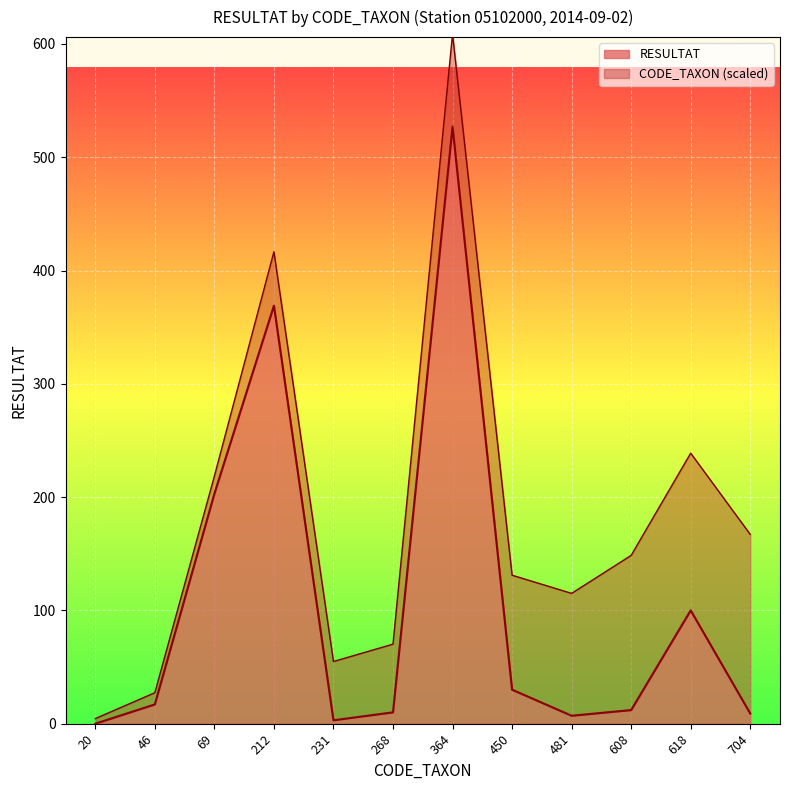

At which label is RESULTAT closest to 263?

69